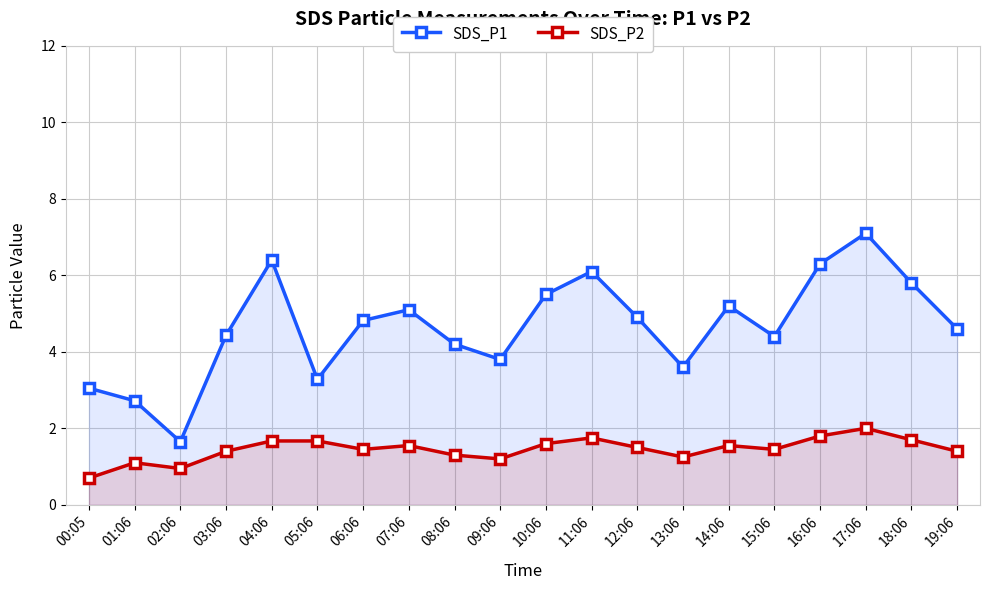

What is the sum of all SDS_P1 values?

93.0